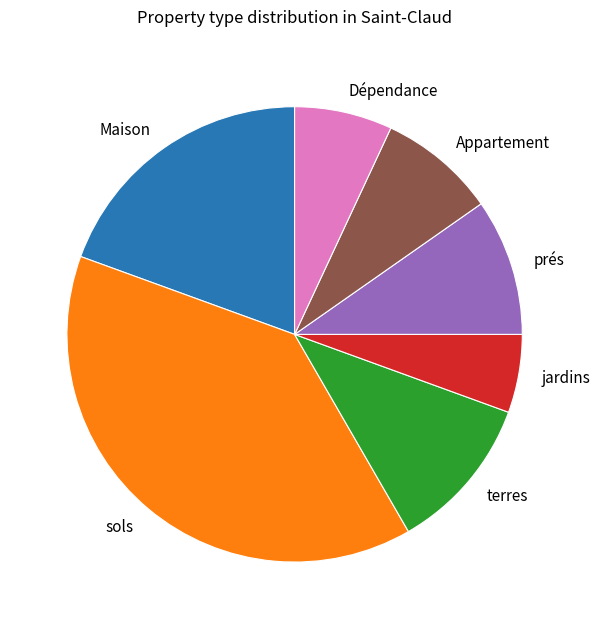

How many slices are in this pie chart?

7